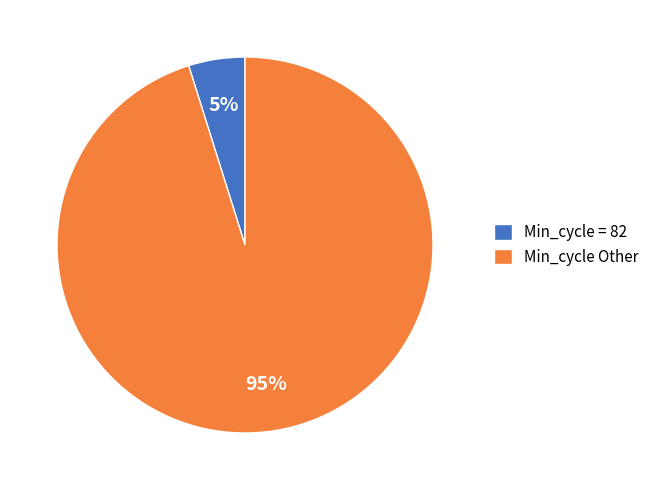

Is the sum of Min_cycle = 82 and Min_cycle Other greater than half?

Yes